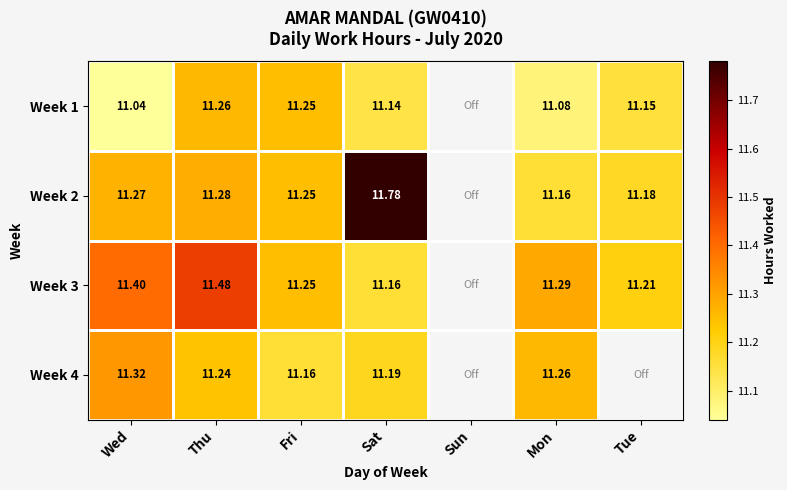

Is it true that Week 3 equals 7.8 at Fri?

False